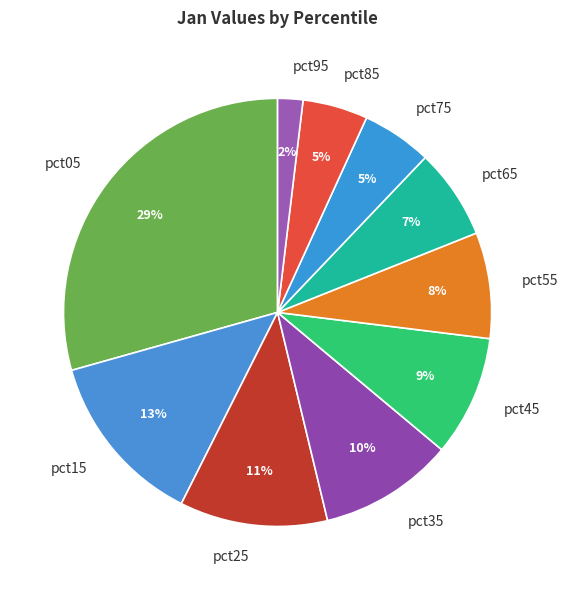

Is there any slice that represents more than half of the pie?

No